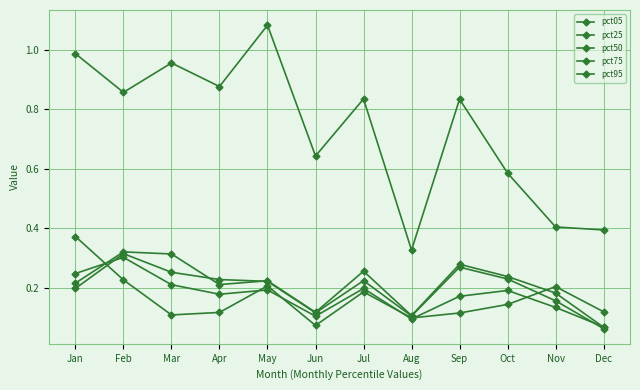

What is the sum of all pct50 values?

2.4